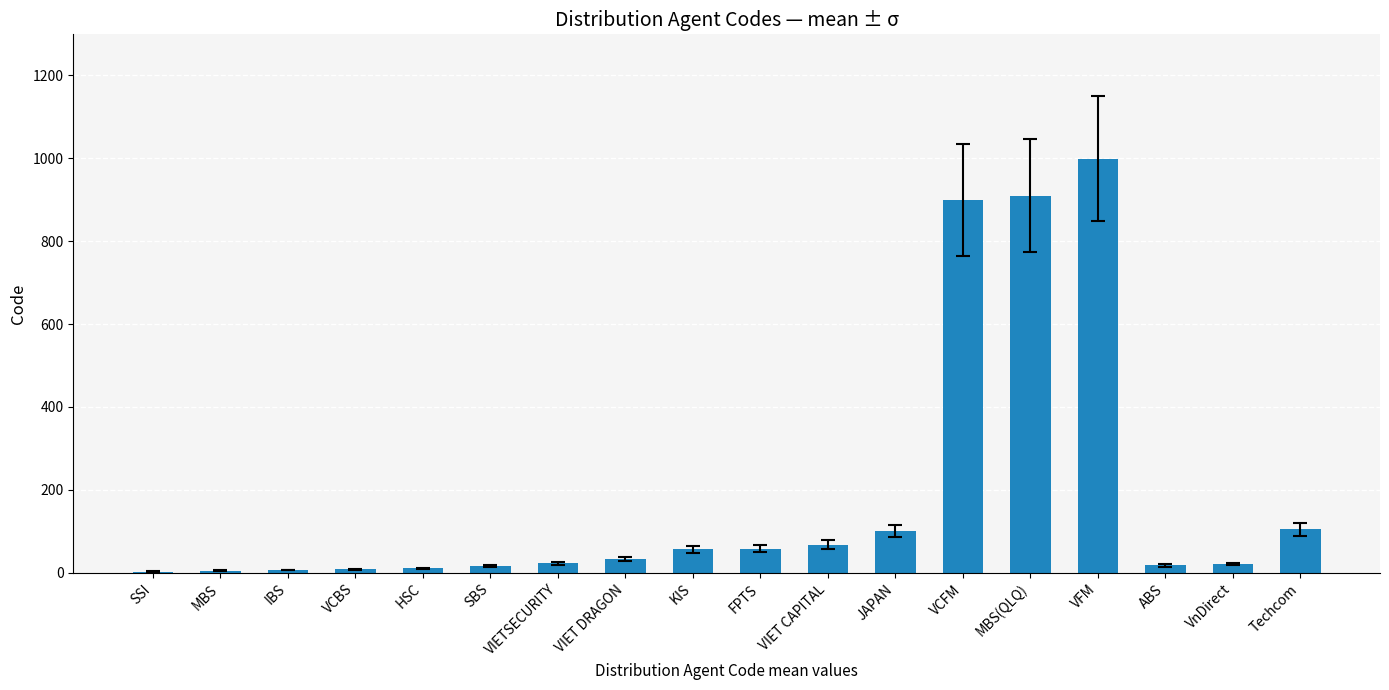

The chart shows a value of 58 at FPTS. True or false?

True